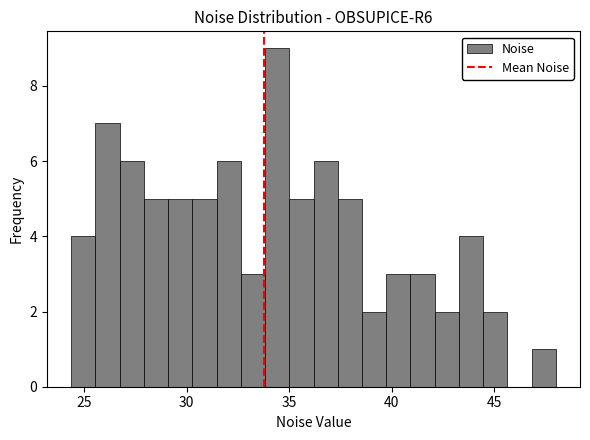

Read against the x-axis, roughly where is the centre of the tallest bar?

34.5